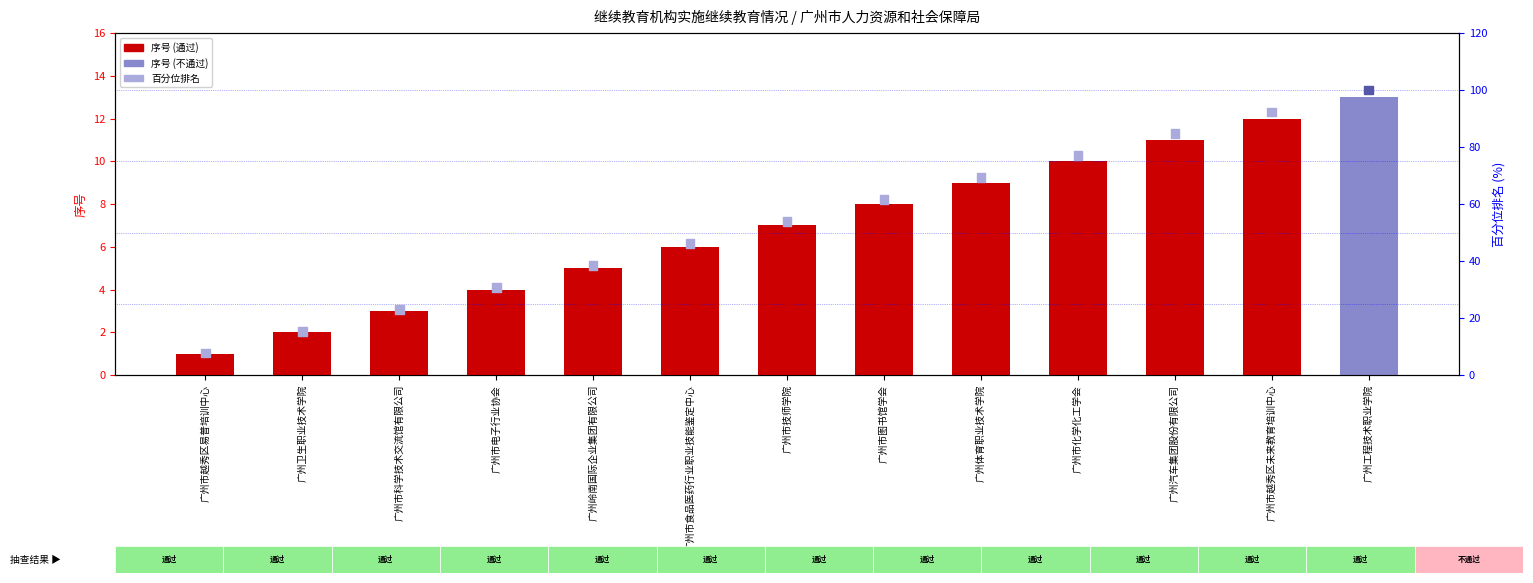

Which series has the largest total across all categories?

百分位排名